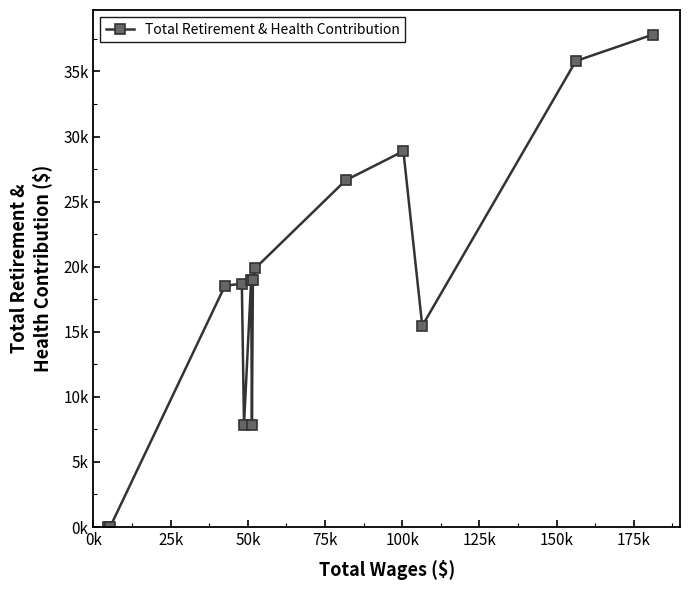

What is the average value?

18244